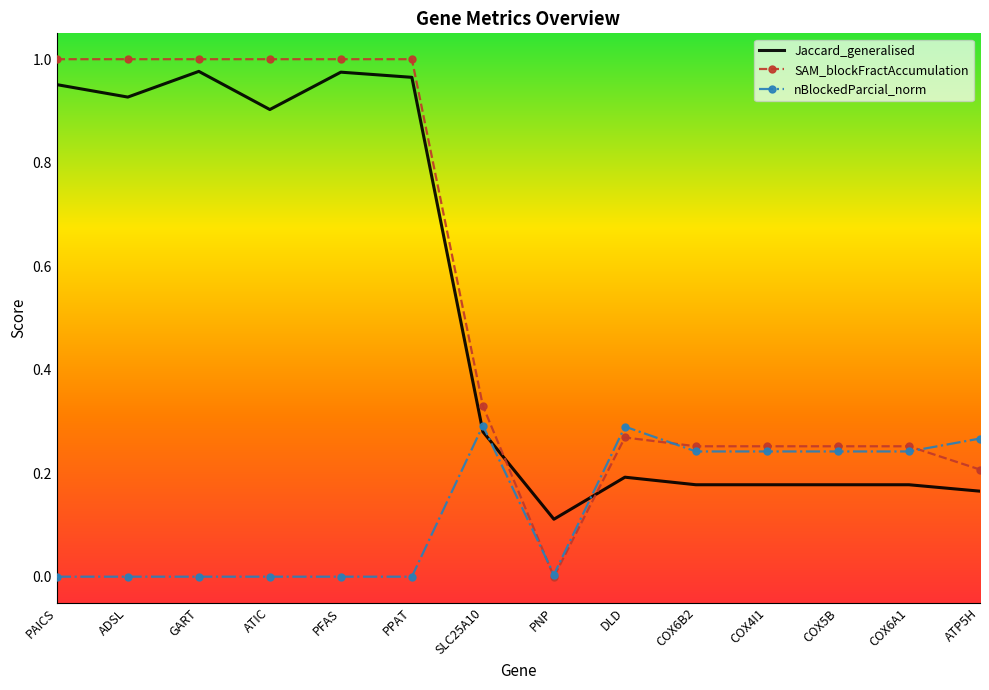

List the series in order of their peak value, lowest first.

nBlockedParcial_norm, Jaccard_generalised, SAM_blockFractAccumulation